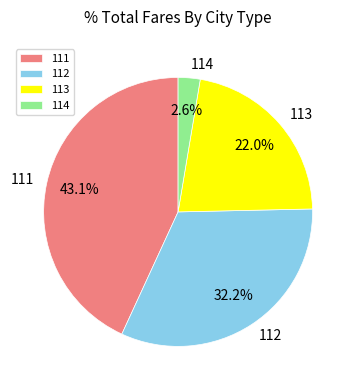

Which category has the biggest portion of the pie?

111